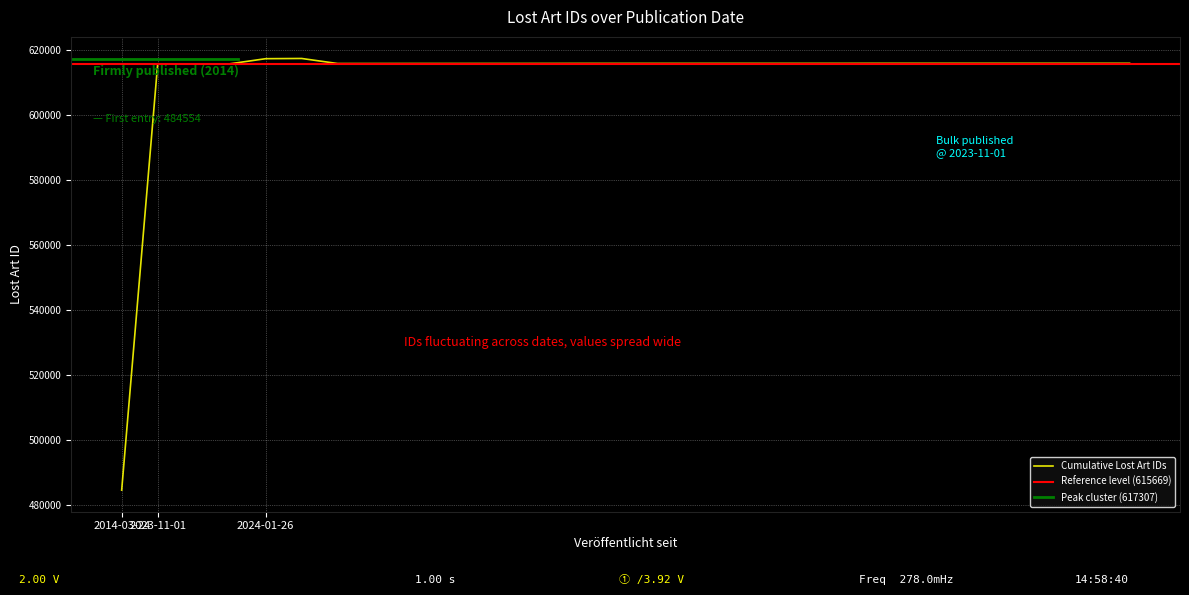

Which label corresponds to the largest value in the chart?

2024-01-26